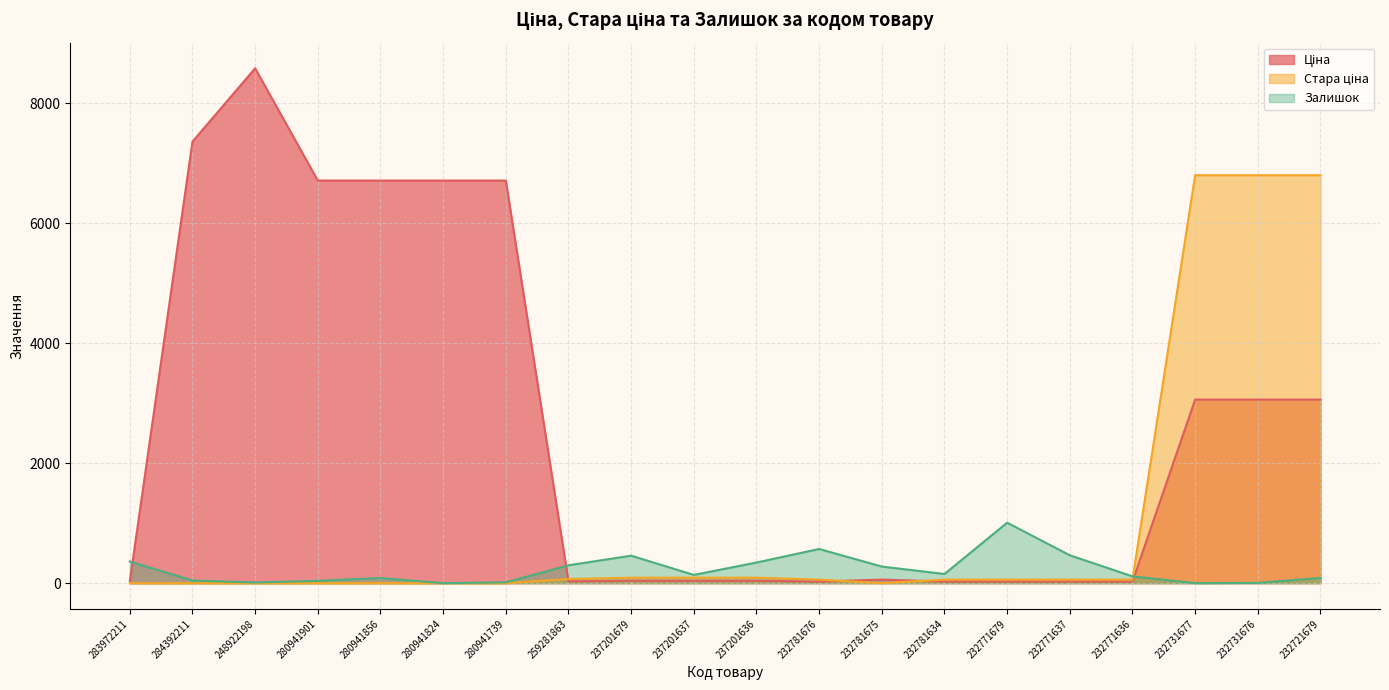

Between which two adjacent categories do Залишок and Стара ціна first intersect?

232771636 and 232731677